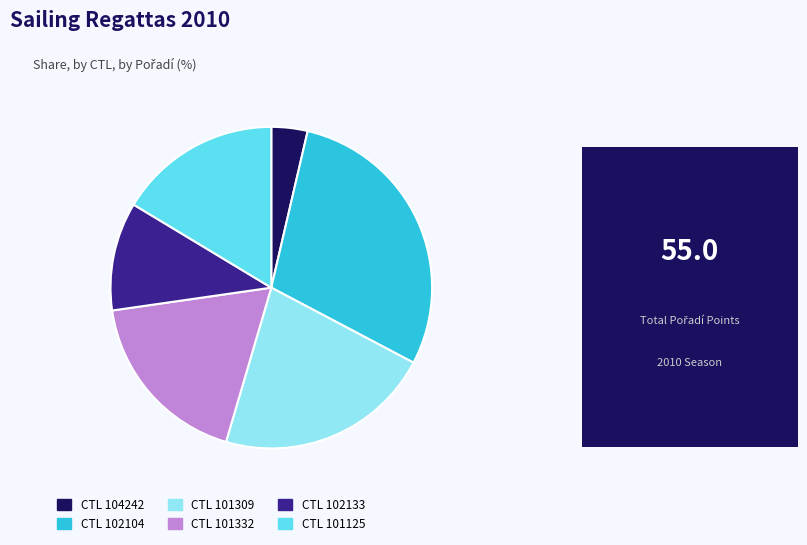

How many slices are in this pie chart?

6